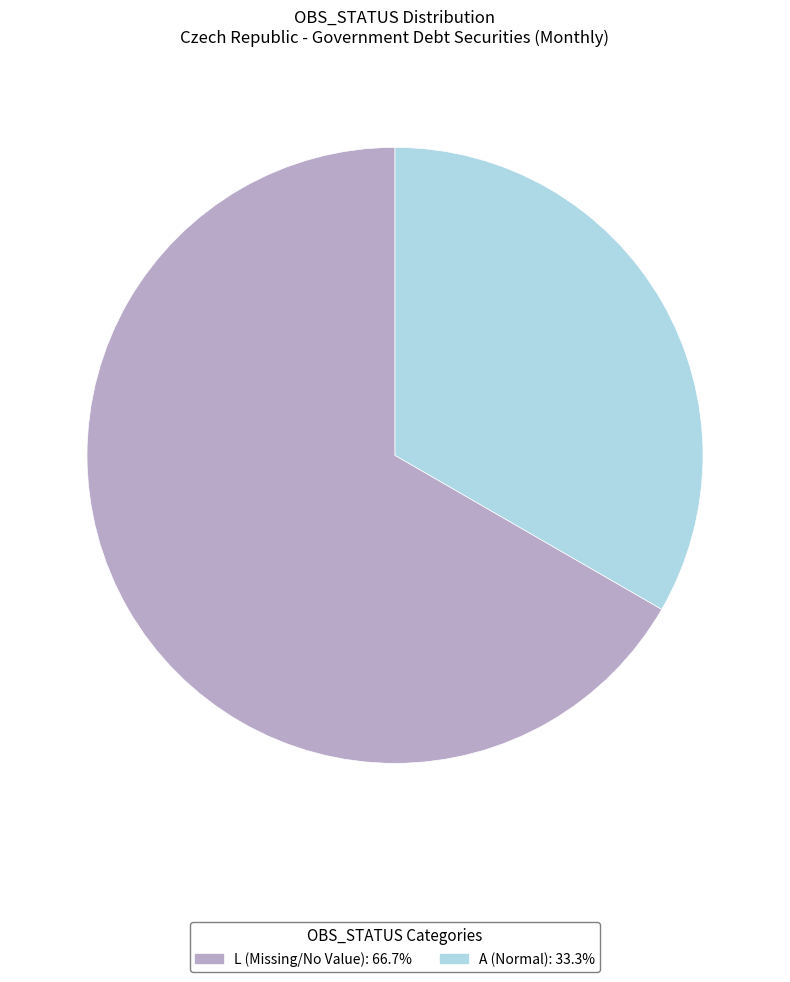

Do L (Missing/No Value): 66.7% and A (Normal): 33.3% together represent more than half of the pie?

Yes